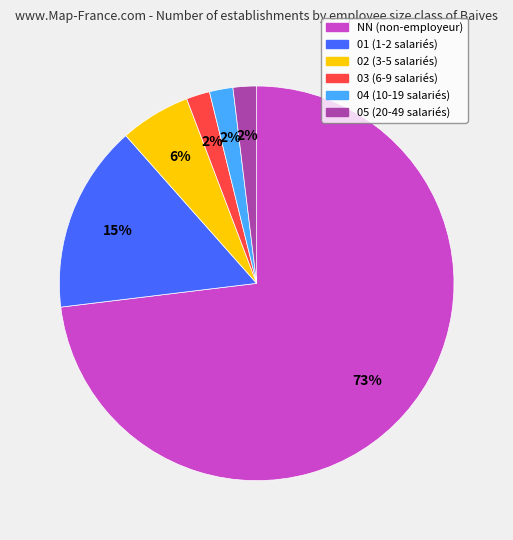

What percentage is the 01 slice, to the nearest percent?

15%